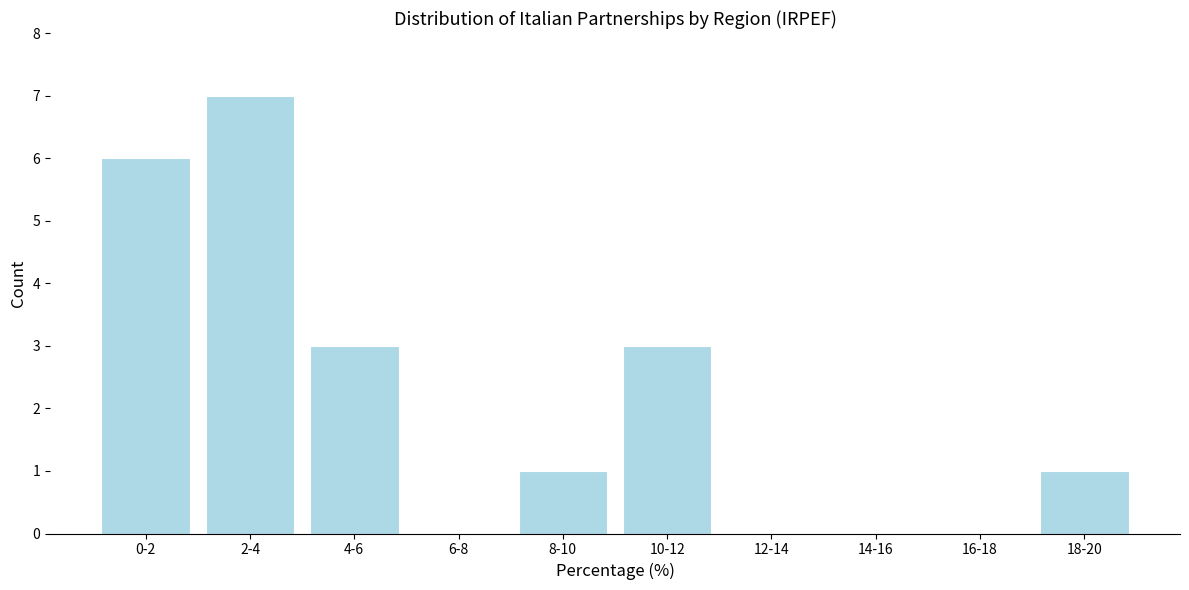

Reading right to left, extract all data points from this chart.

18-20=1	16-18=0	14-16=0	12-14=0	10-12=3	8-10=1	6-8=0	4-6=3	2-4=7	0-2=6